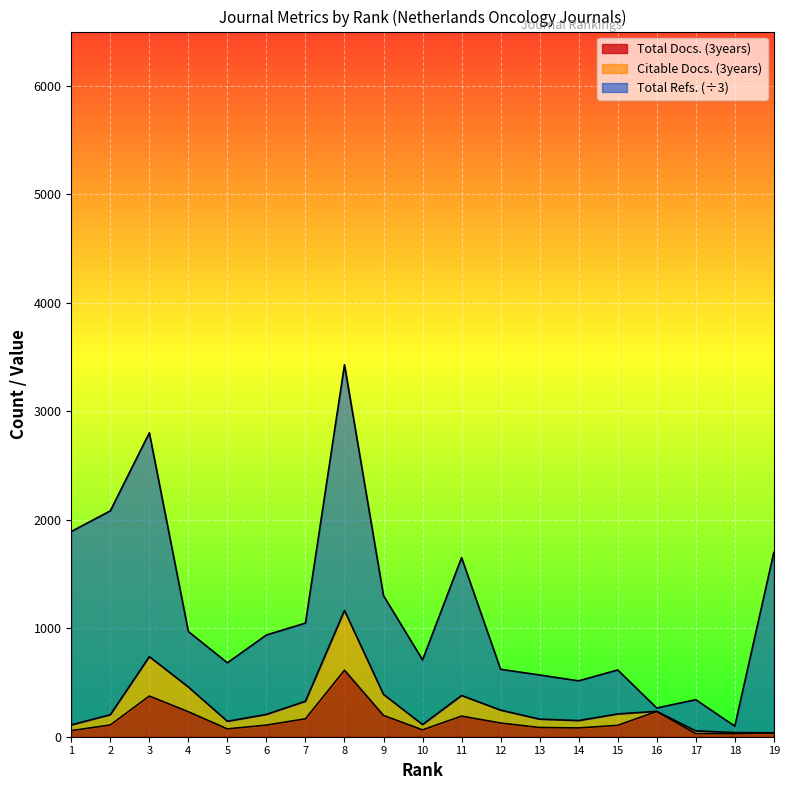

What is the highest value of the Total Docs. (3years) series?

613.0